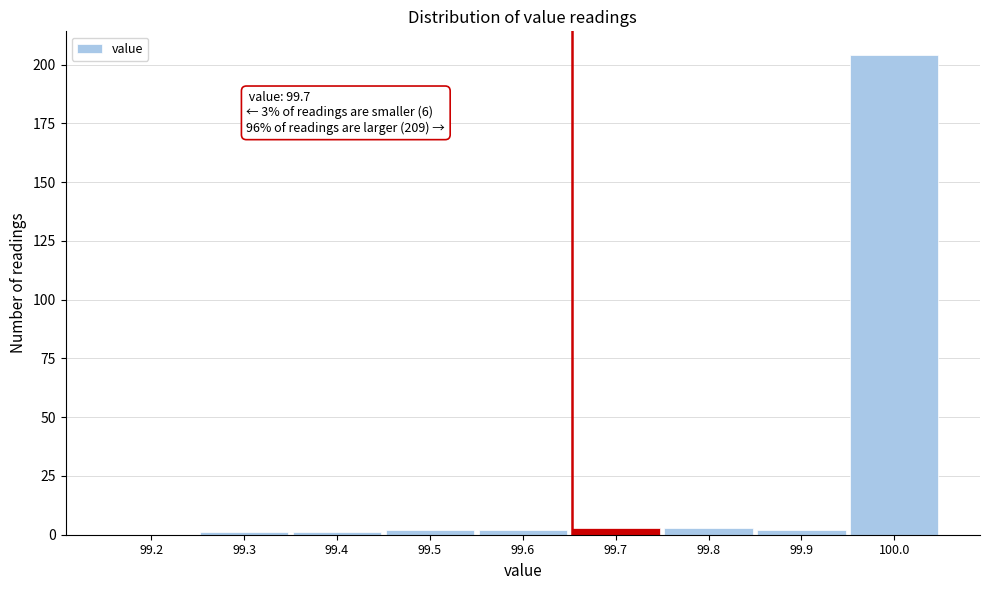

Reading left to right, list all the values displayed in this chart.

99.2=0	99.3=1	99.4=1	99.5=2	99.6=2	99.7=3	99.8=3	99.9=2	100.0=204